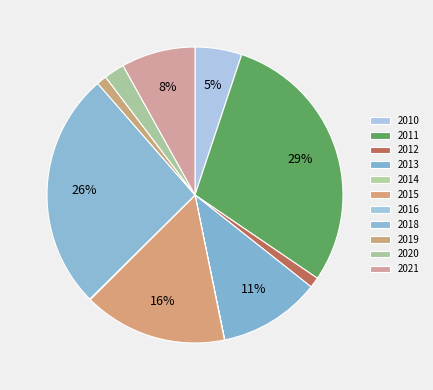

The 2013 slice represents 11% of the pie. True or false?

True